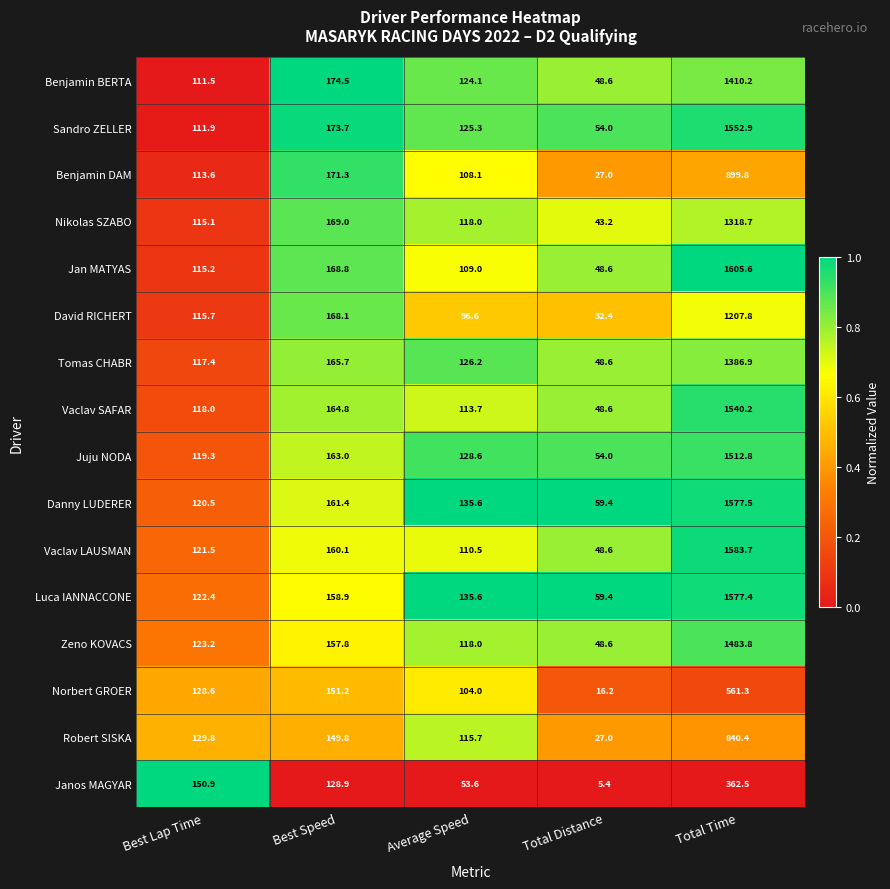

True or false: Benjamin DAM has a value of 73.7 at Average Speed.

False